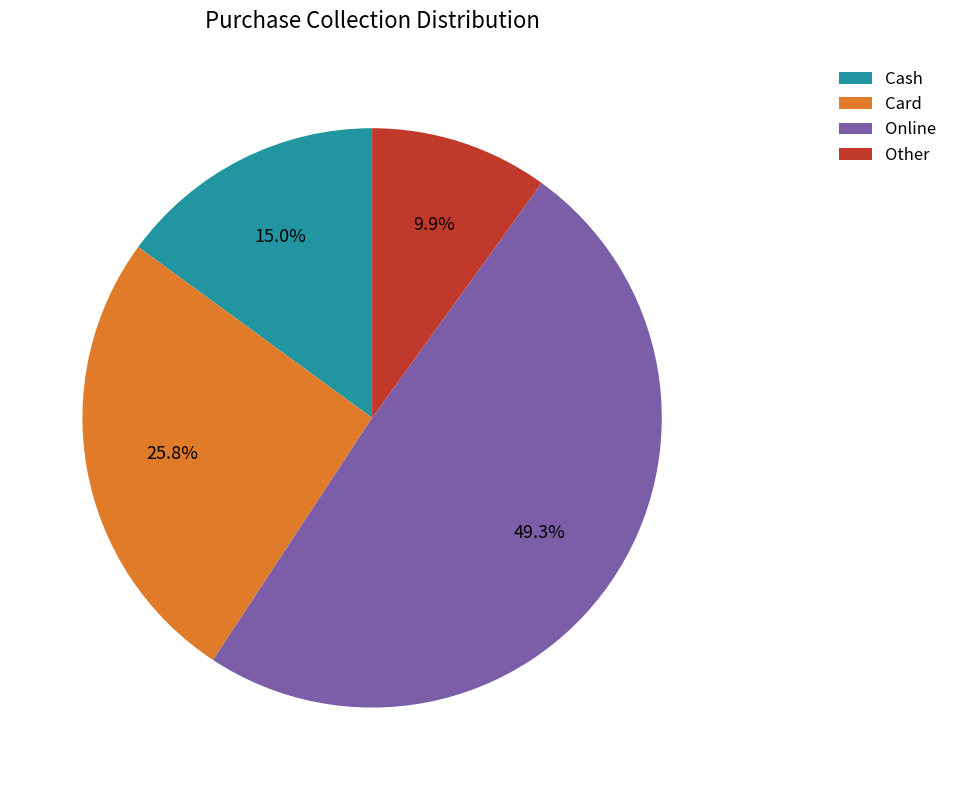

What percentage do Cash and Other together represent?

24.9%